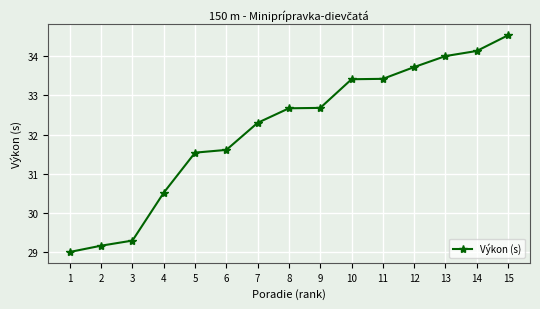

What is the value of the 6th point from the left?

31.6